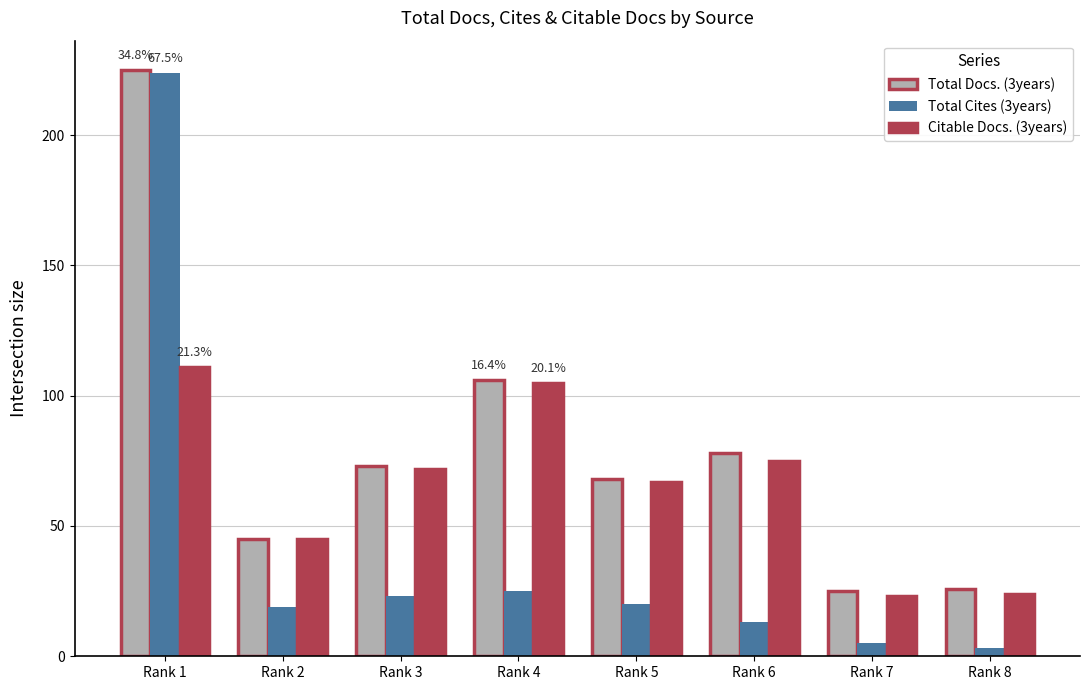

What is the difference between the highest and lowest values at Rank 7?

20